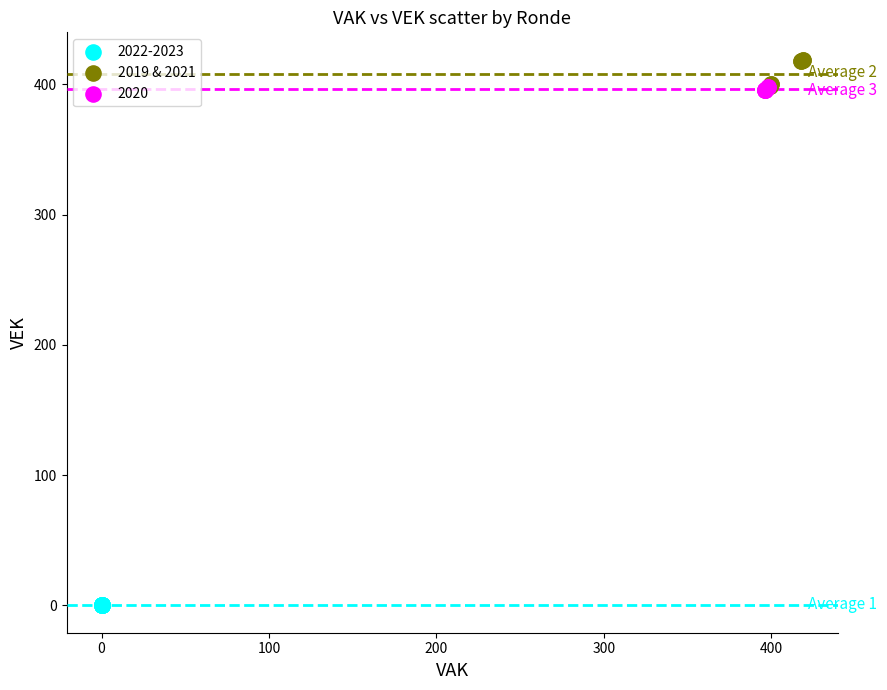

Which series contains the lowest Y value?

2022-2023